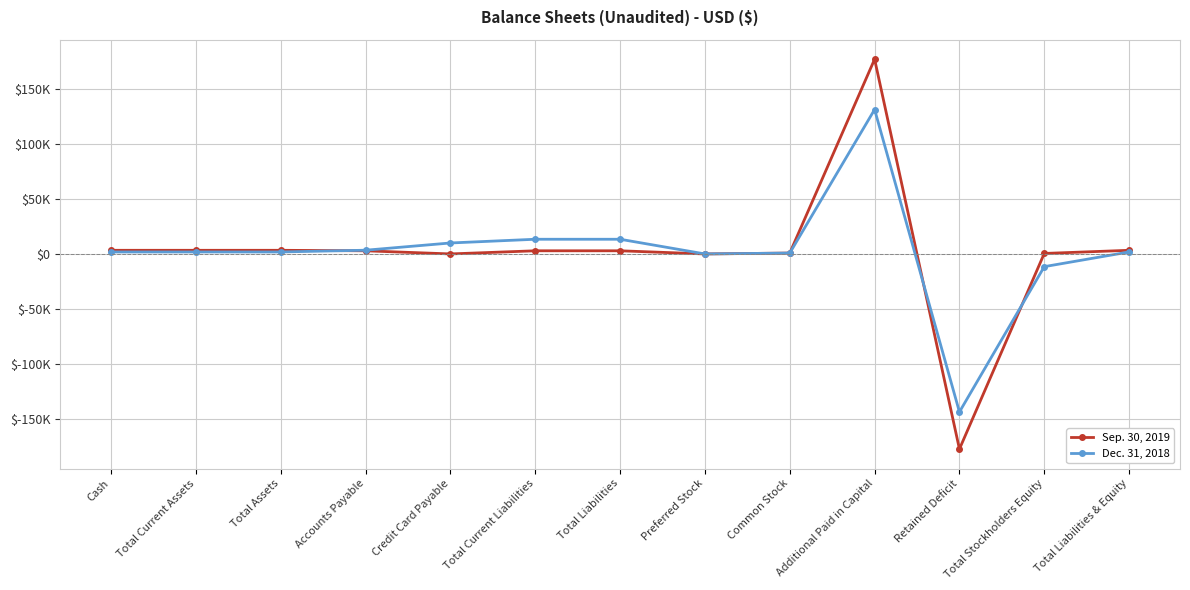

The value of Dec. 31, 2018 at Cash is 1797. True or false?

True